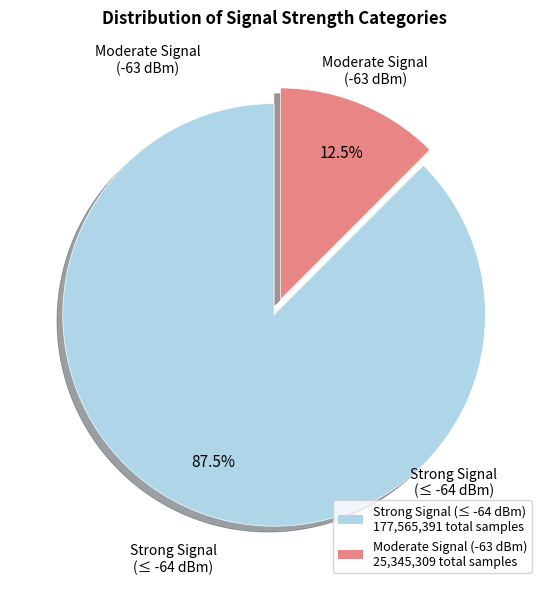

Is there a majority slice in this chart?

Yes